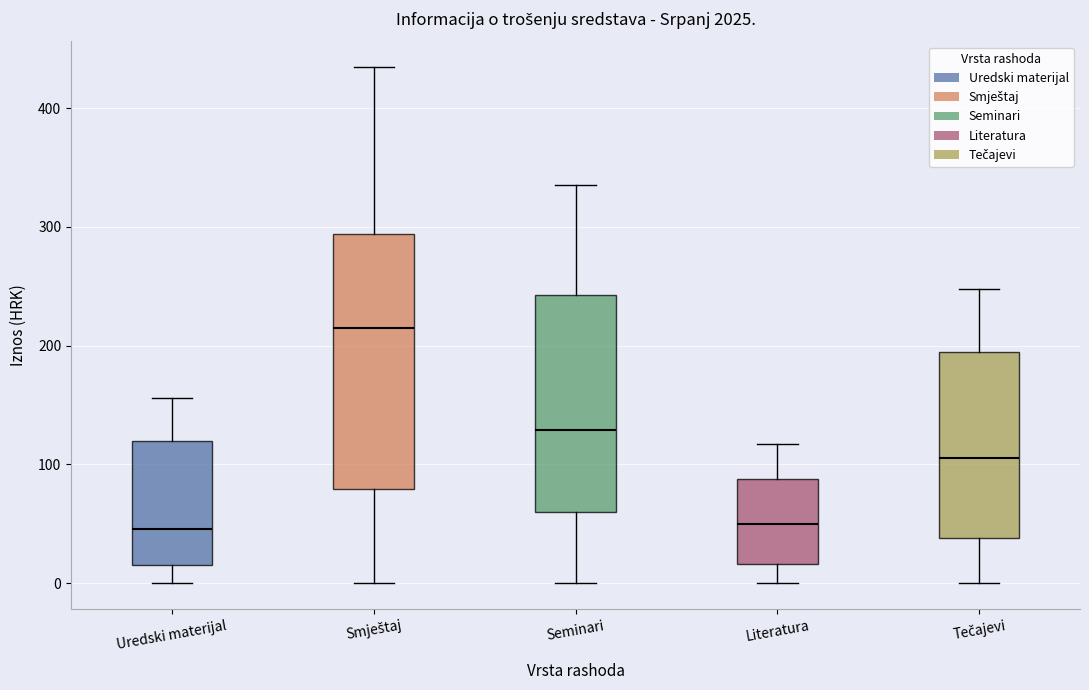

Where does the lower whisker of the box for Smještaj end on the y-axis? The values are not printed on the chart, so give them approximately, as read against the axis.

0